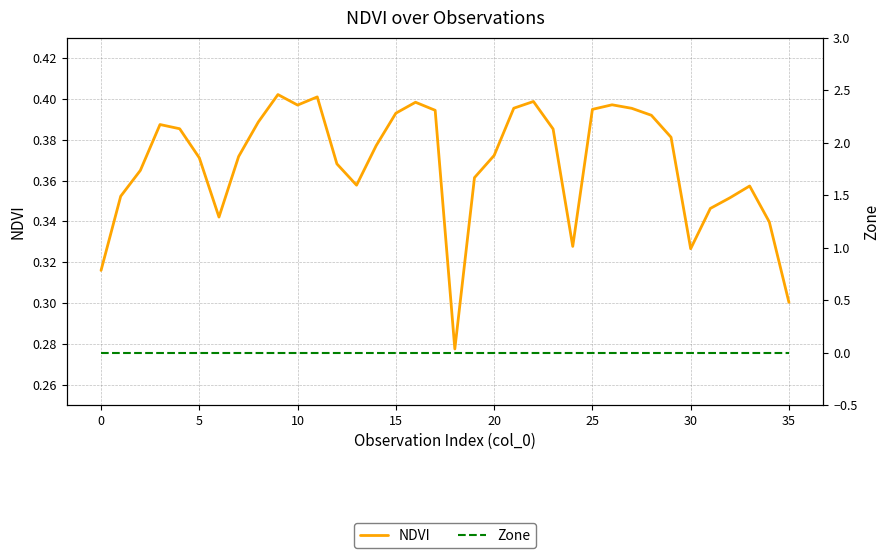

What is the difference between the maximum and second lowest values in the NDVI series?

0.1